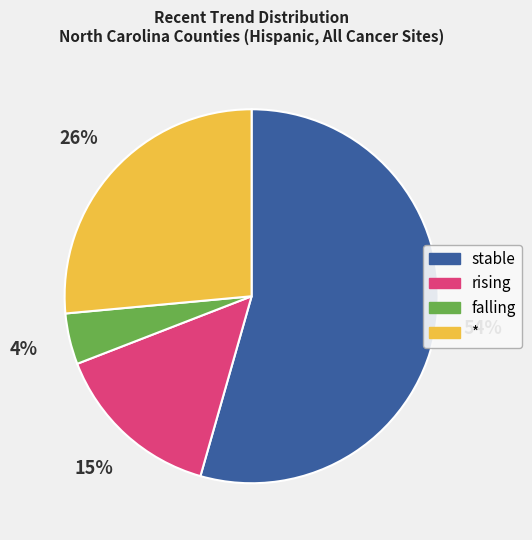

Rank the categories by value from highest to lowest.

stable, *, rising, falling